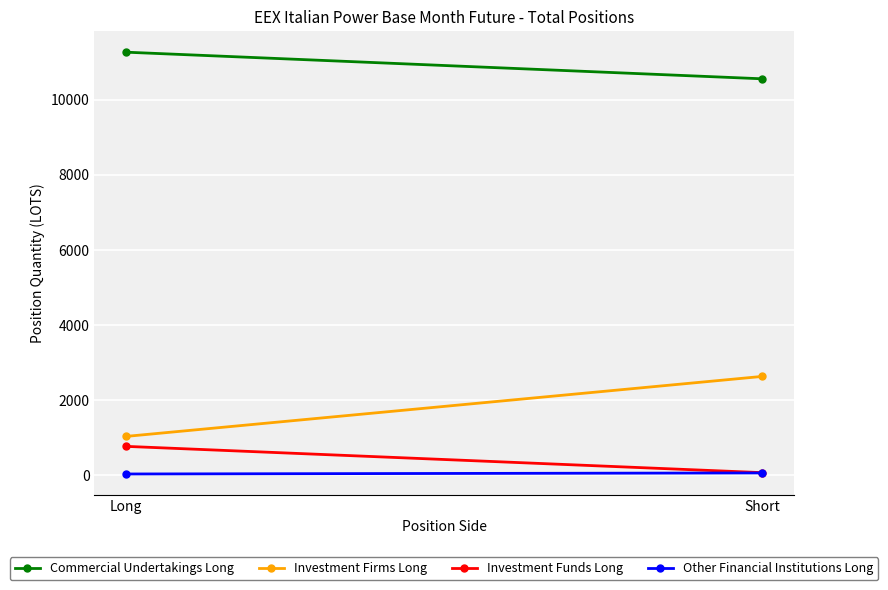

What is the value of the Commercial Undertakings Long point at the 2nd from the left?

10557.0